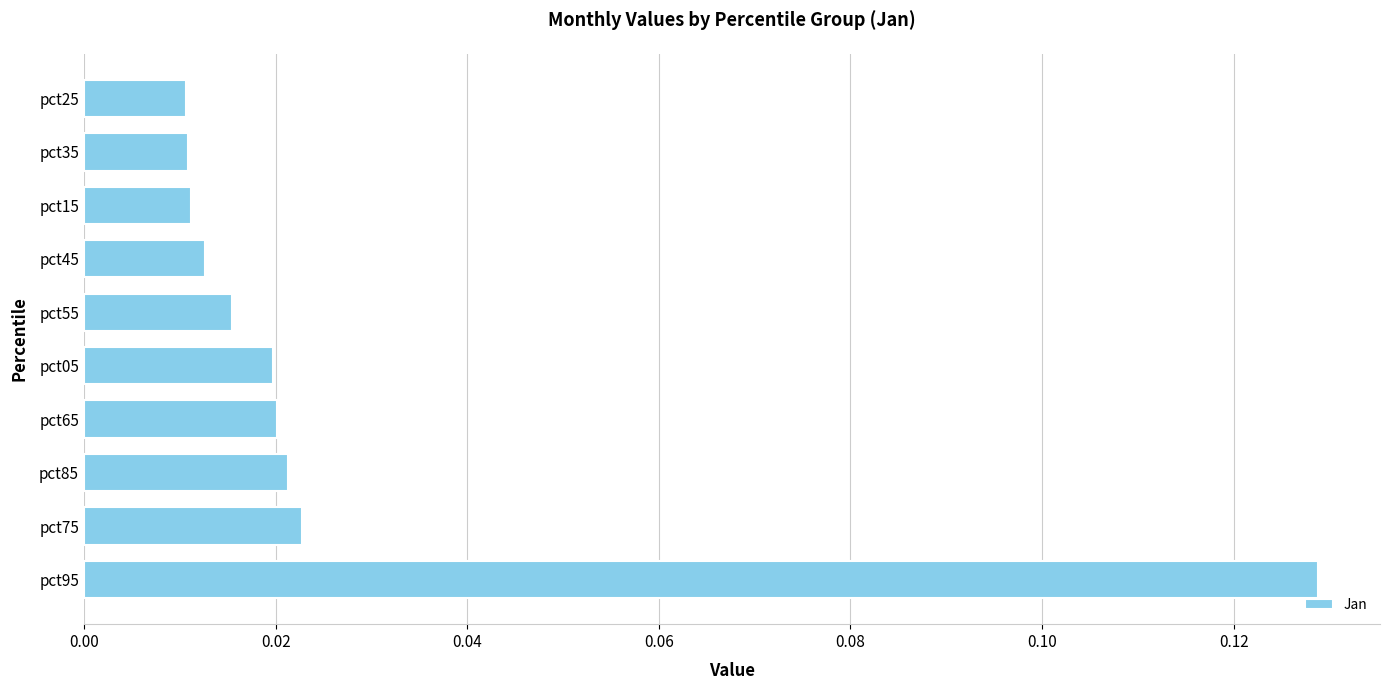

Between pct05 and pct35, which is larger?

pct05